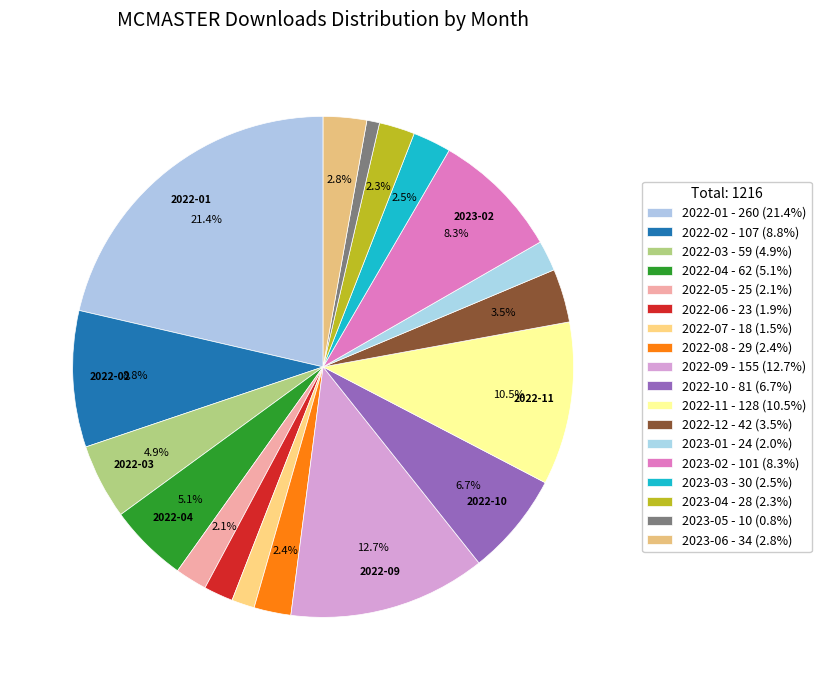

How many segments does this pie chart have?

18